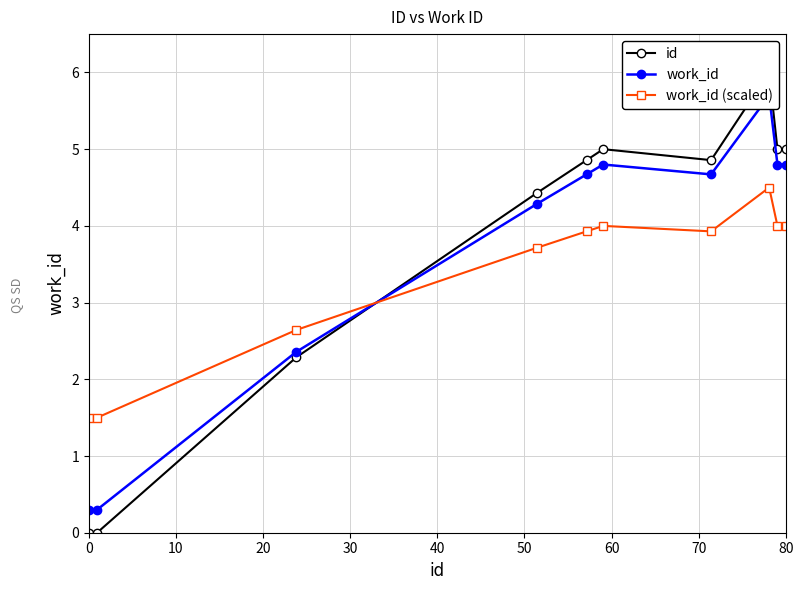

True or false: work_id (scaled) has more than 2 interior local peaks.

False